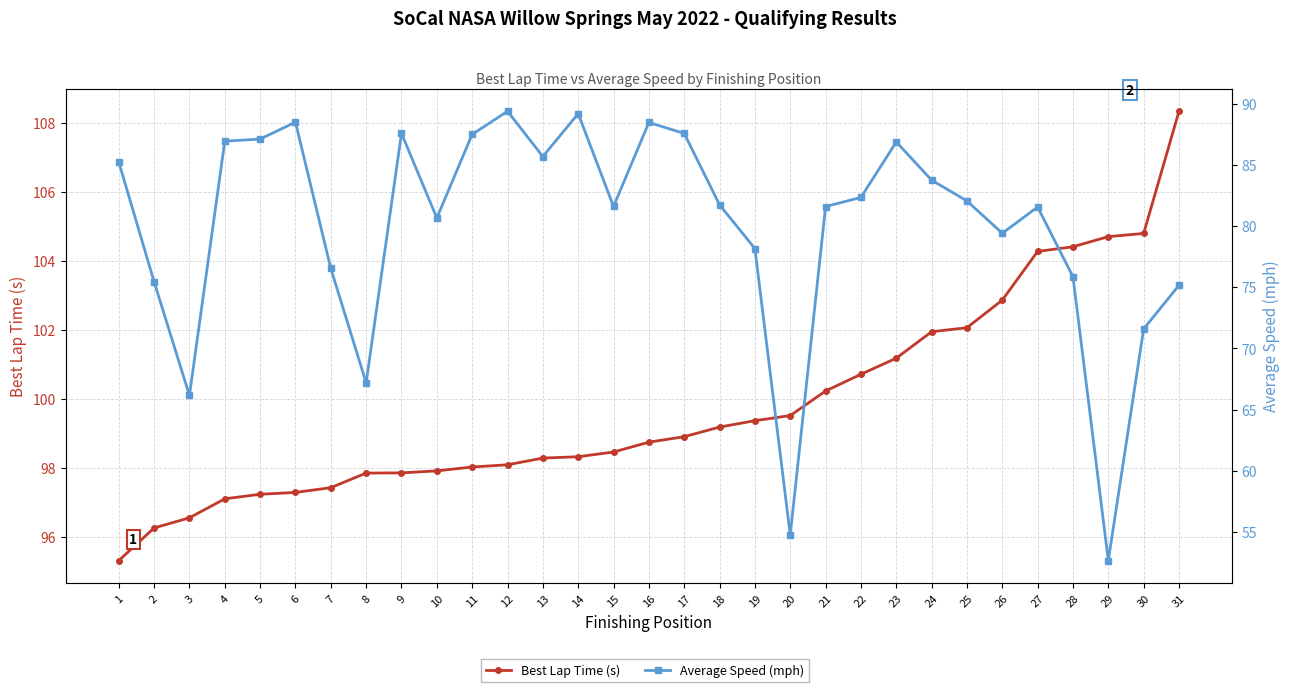

What is the spread (max minus min) of values at 16?

10.3